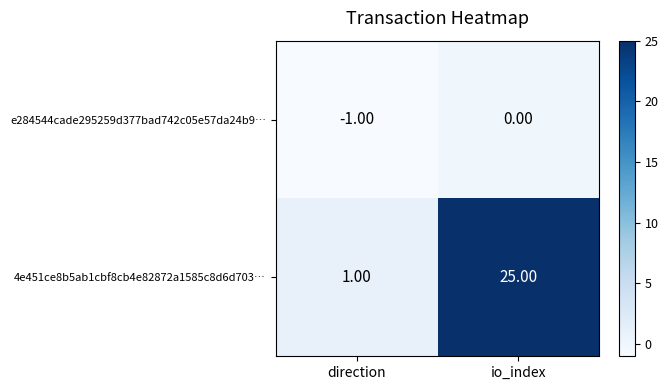

Which series has the largest range (max minus min)?

4e451ce8b5ab1cbf8cb4e82872a1585c8d6d703…